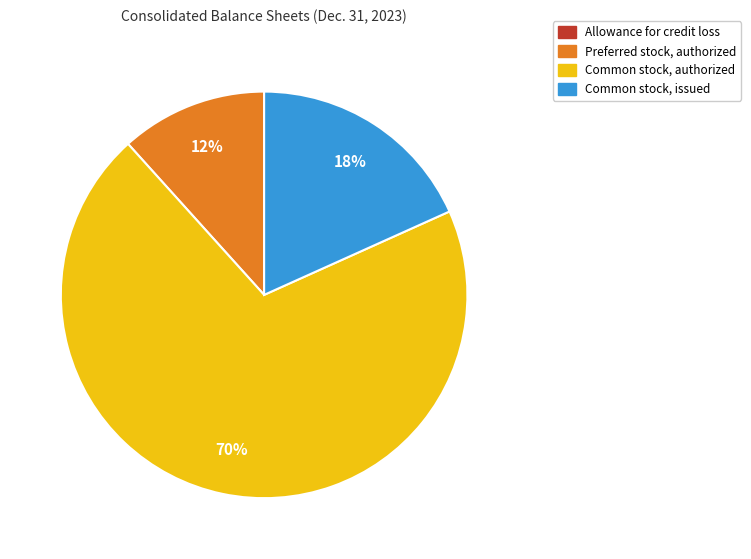

To the nearest percent, what portion does Preferred stock, authorized represent?

12%